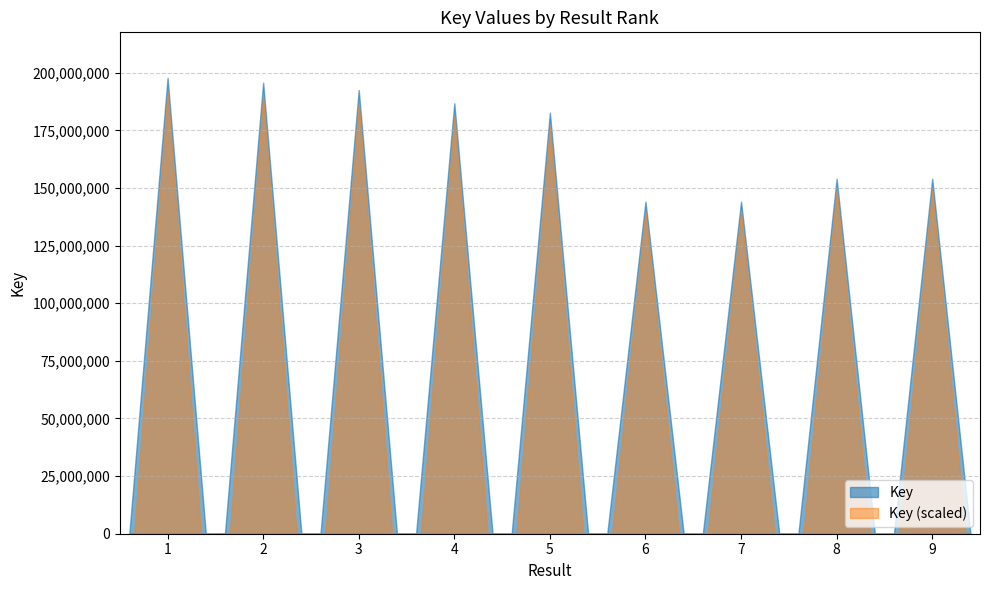

At which label is the value closest to 170885236?

5